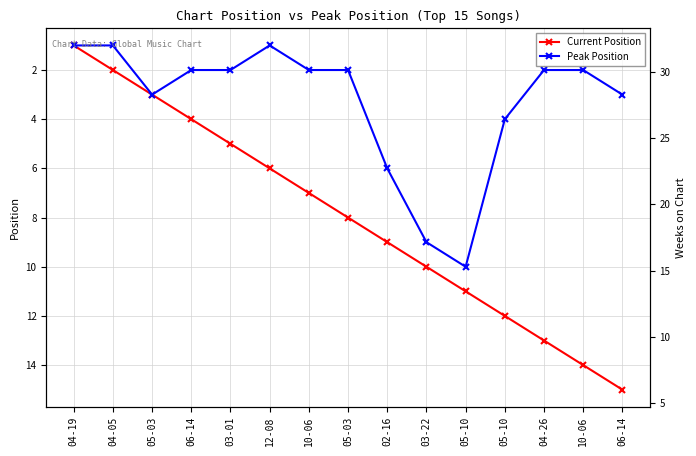

List the series in order of their overall mean, highest first.

Current Position, Peak Position